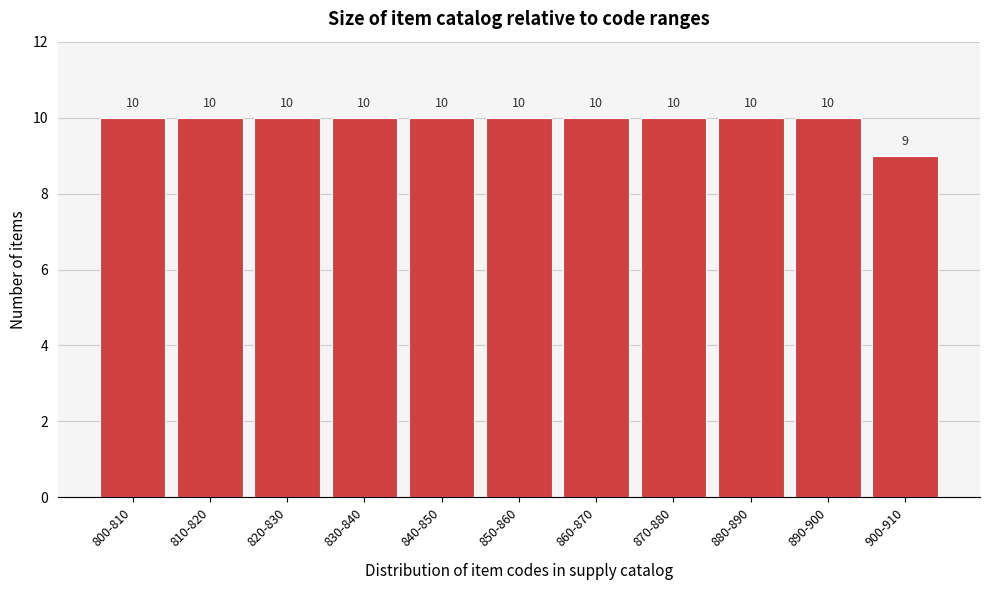

Reading right to left, transcribe all the data shown in this chart.

900-910=9	890-900=10	880-890=10	870-880=10	860-870=10	850-860=10	840-850=10	830-840=10	820-830=10	810-820=10	800-810=10